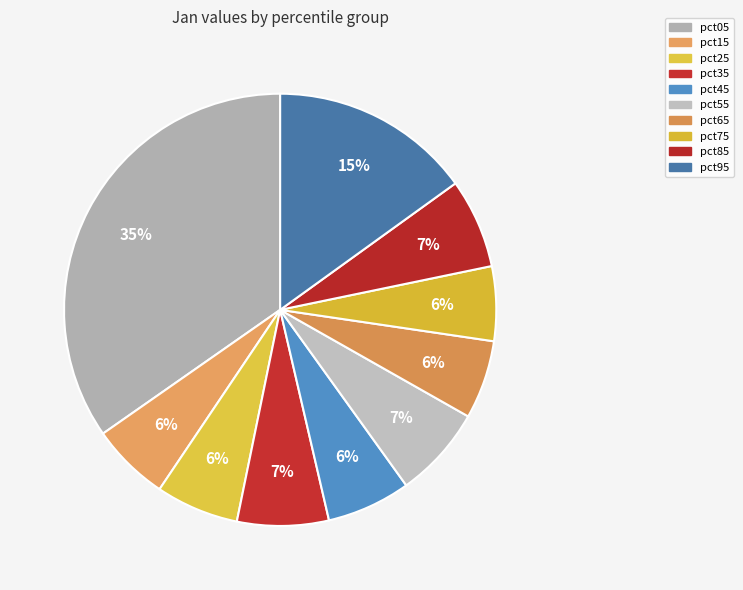

How many slices are in this pie chart?

10